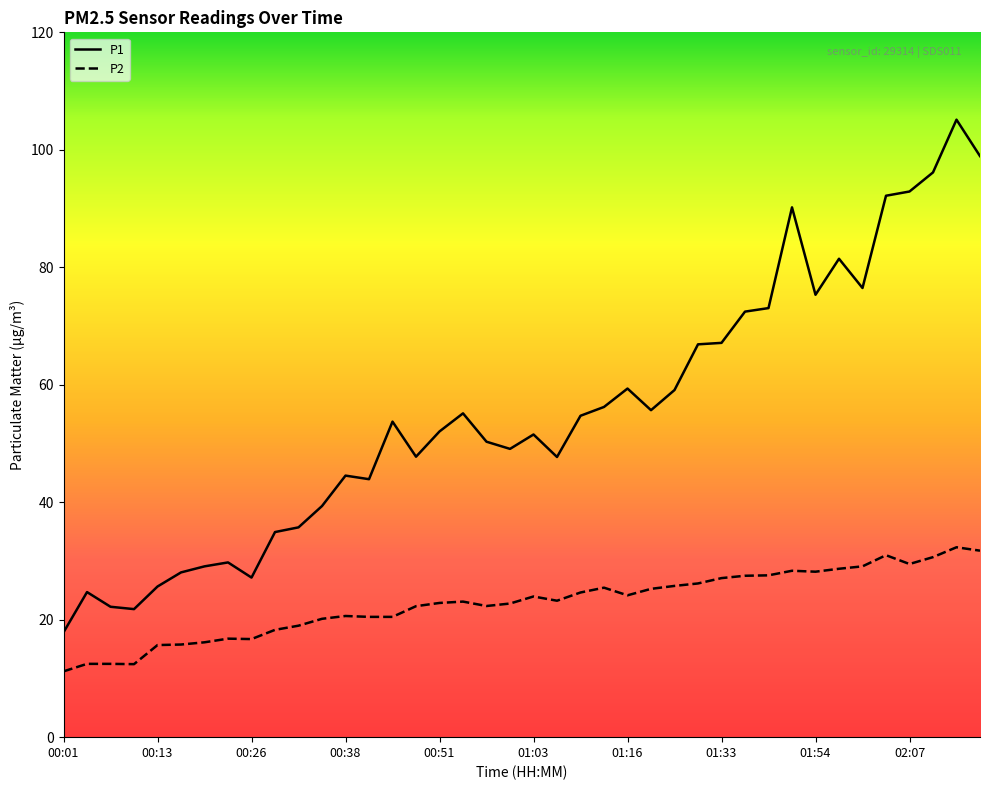

Rank the series by their average value, from highest to lowest.

P1, P2